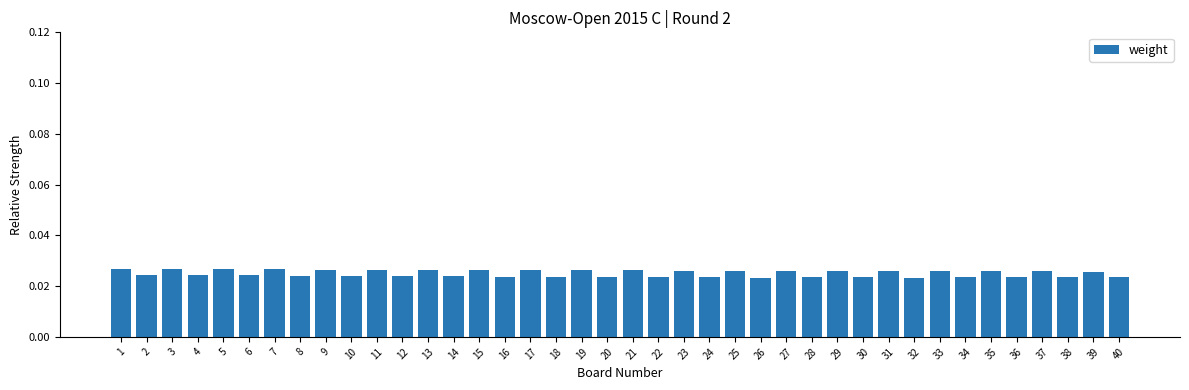

How many values are between 0 and 1?

40